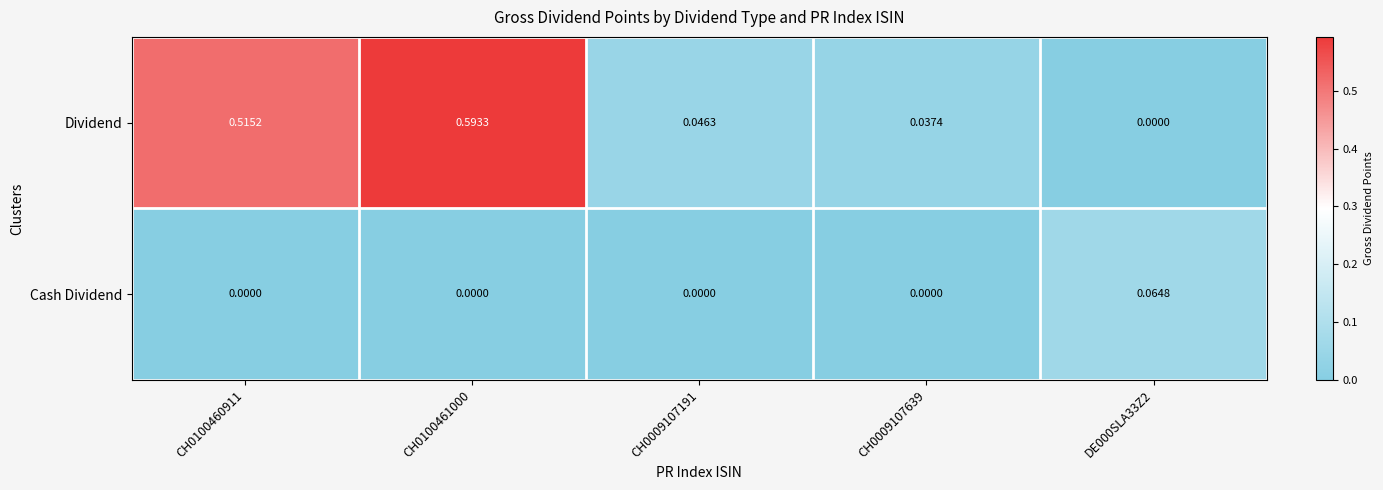

Which series has the widest spread of values?

Dividend